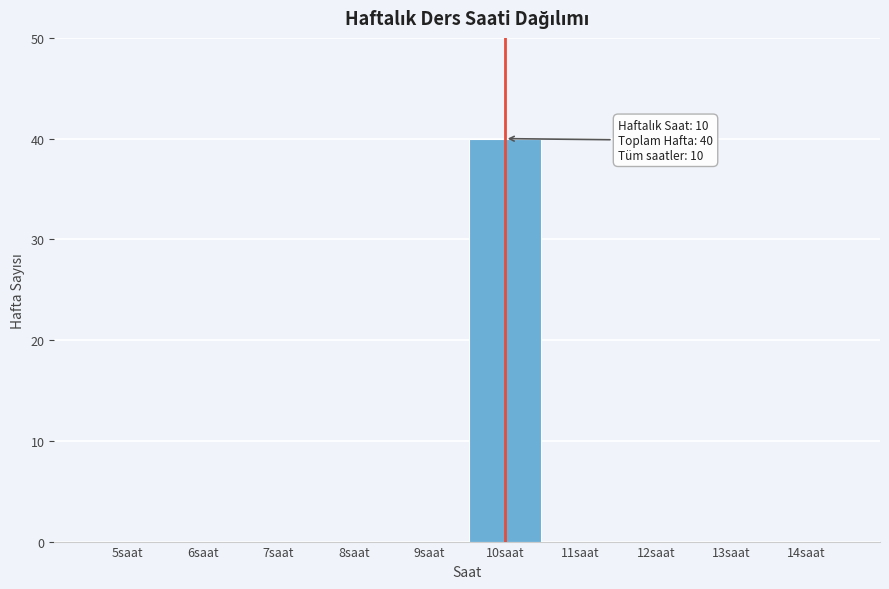

Reading left to right, list all the values displayed in this chart.

5saat=0	6saat=0	7saat=0	8saat=0	9saat=0	10saat=40	11saat=0	12saat=0	13saat=0	14saat=0